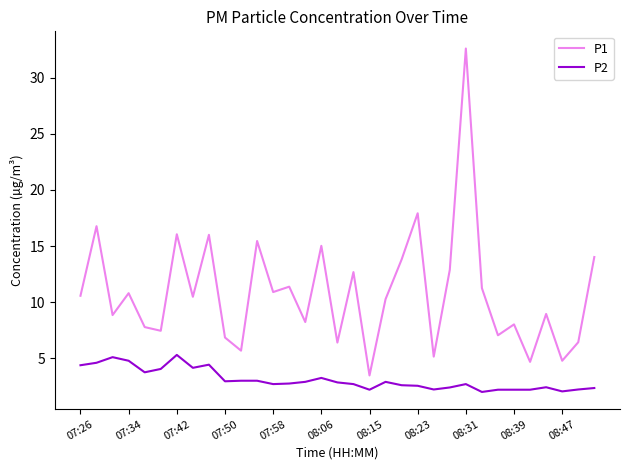

How many lines are shown in the chart?

2